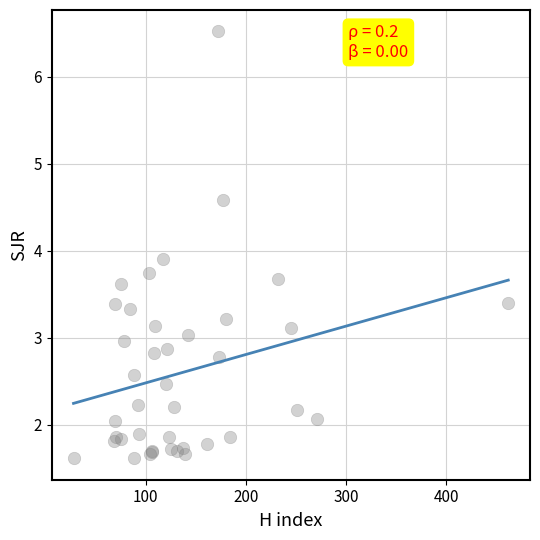

What Y value in the scatter plot is closest to 4?

3.9